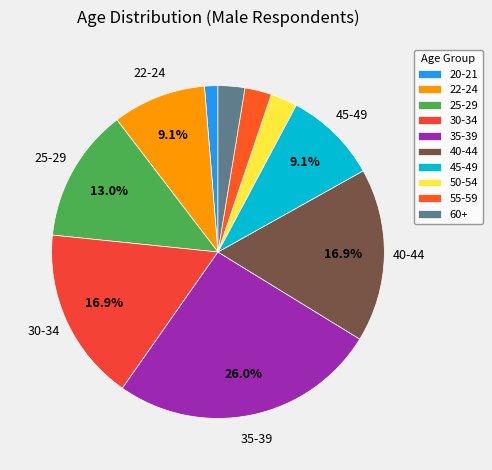

Is it true that 30-34 is 27% of the pie?

False